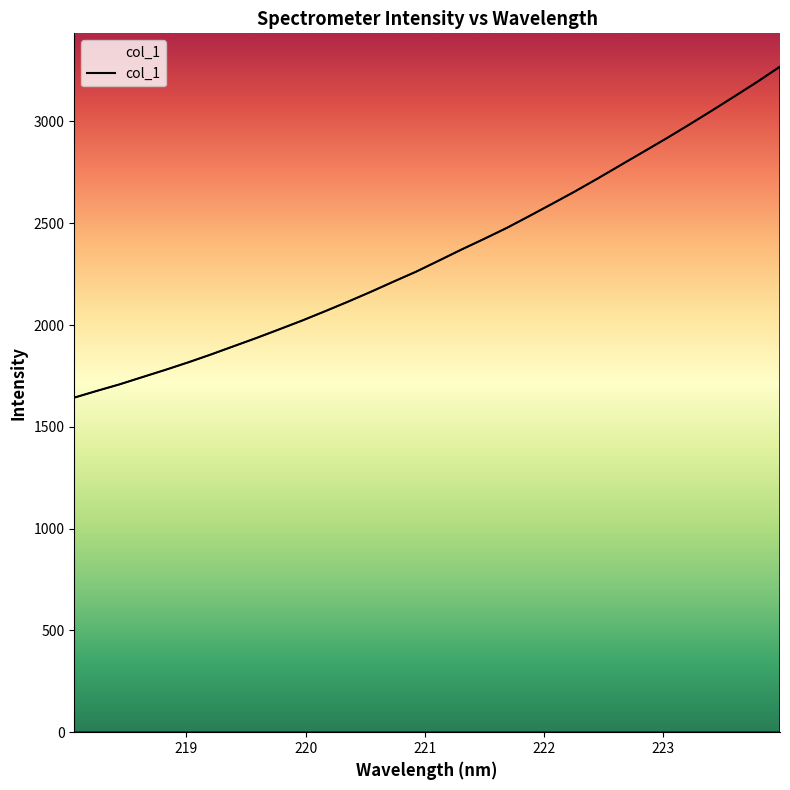

What is the maximum value shown in the chart?

3269.4